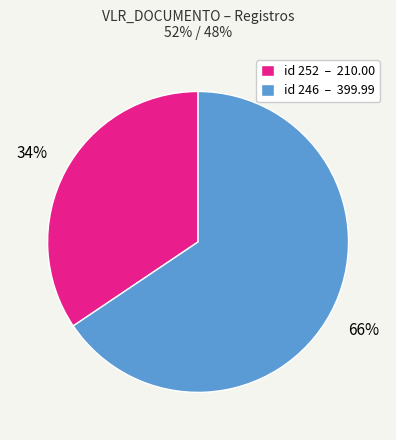

To the nearest percent, what portion does id 246 – 399.99 represent?

66%